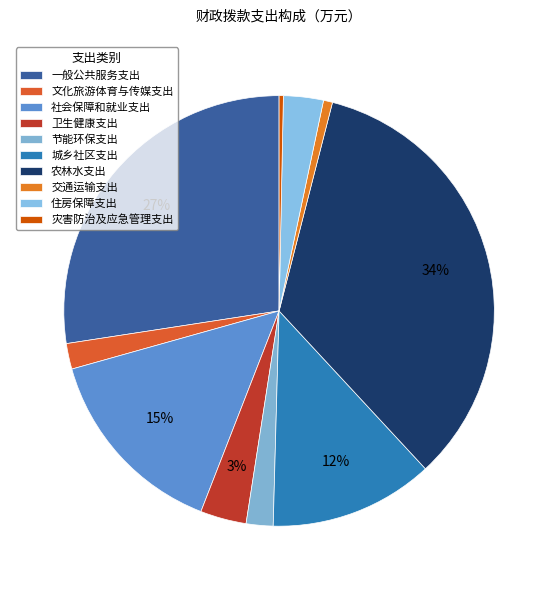

What is the change in value from 城乡社区支出 to 住房保障支出?

-274.9